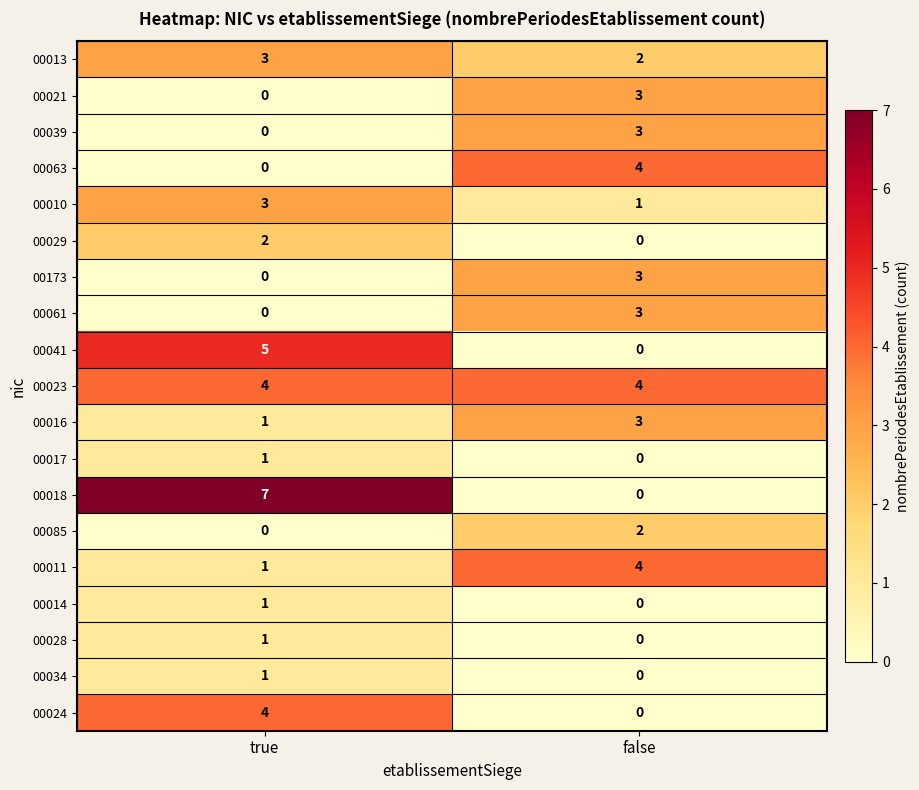

What is the greatest value displayed?

7